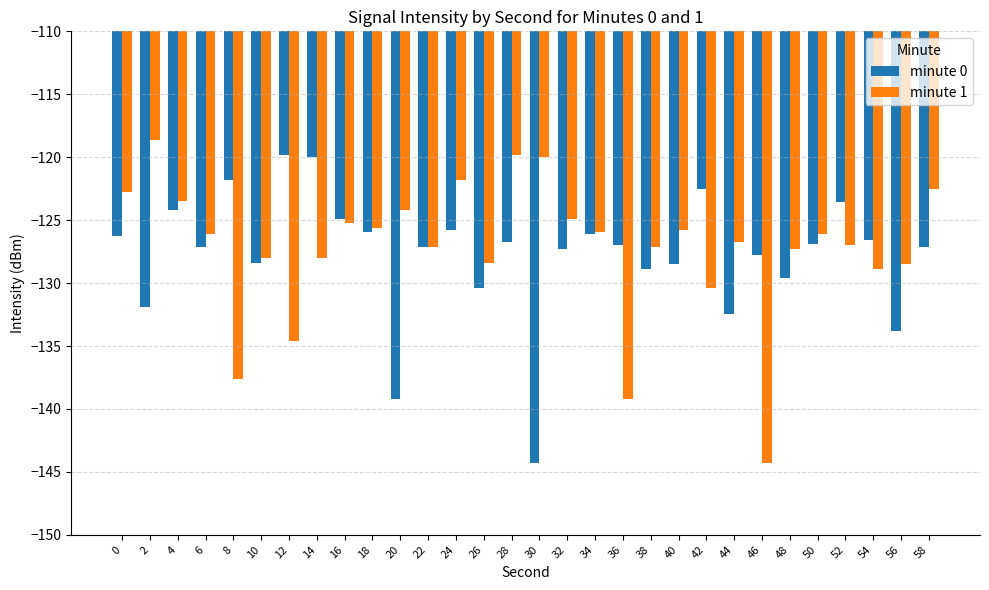

Is it true that minute 0 equals -128.9 at 38?

True